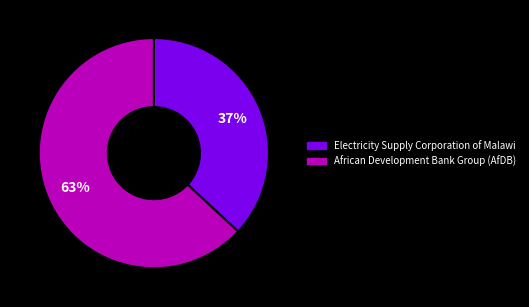

Is there any slice that represents more than half of the pie?

Yes